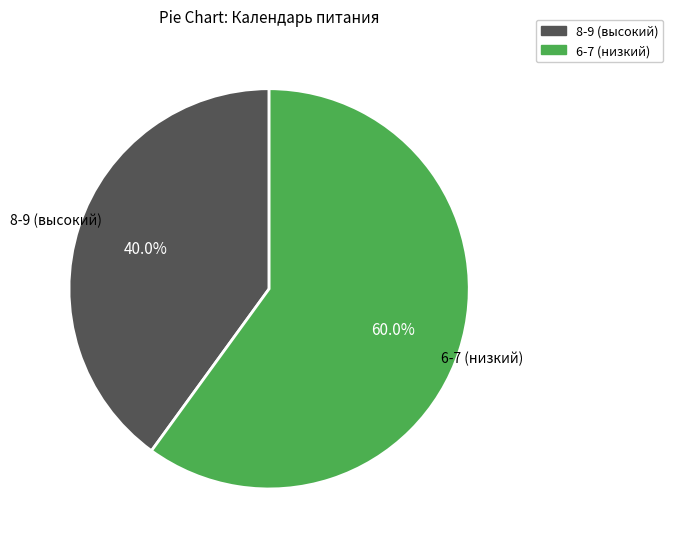

Is there a majority slice in this chart?

Yes